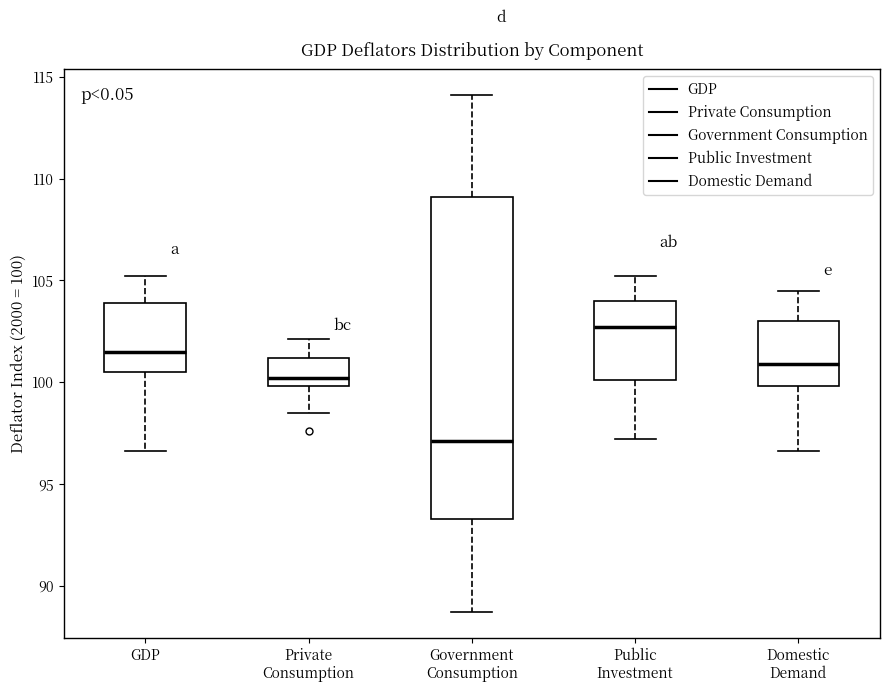

Where is the lower edge of the box for Domestic Demand on the y-axis? The values are not printed on the chart, so give them approximately, as read against the axis.

100.0